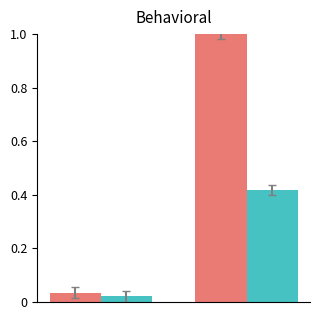

What is the greatest value displayed?

1.0